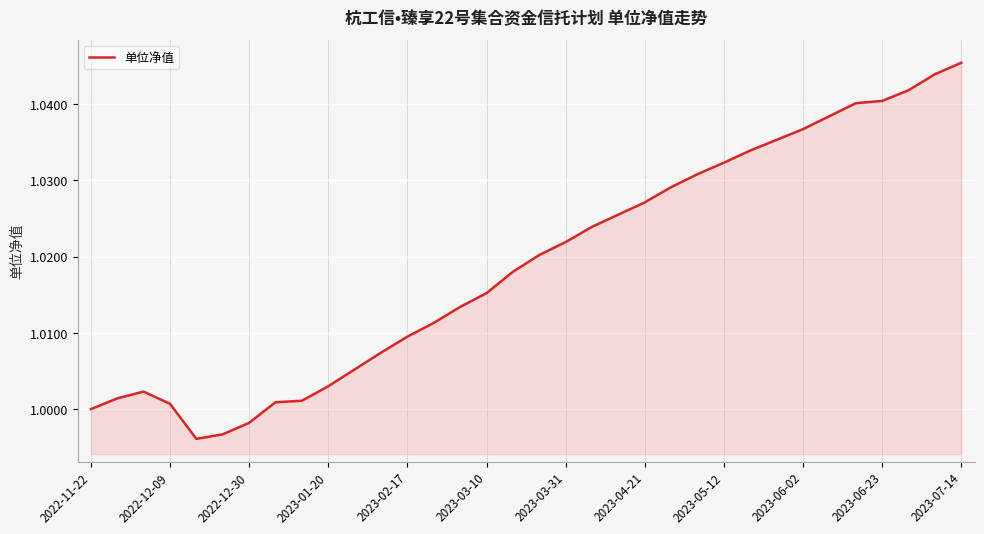

Does the chart have visible grid lines?

Yes